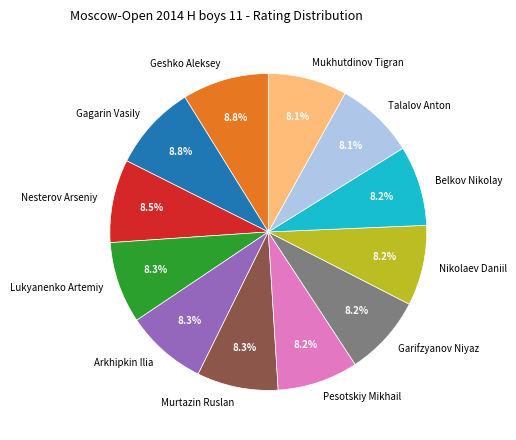

Is there a majority slice in this chart?

No